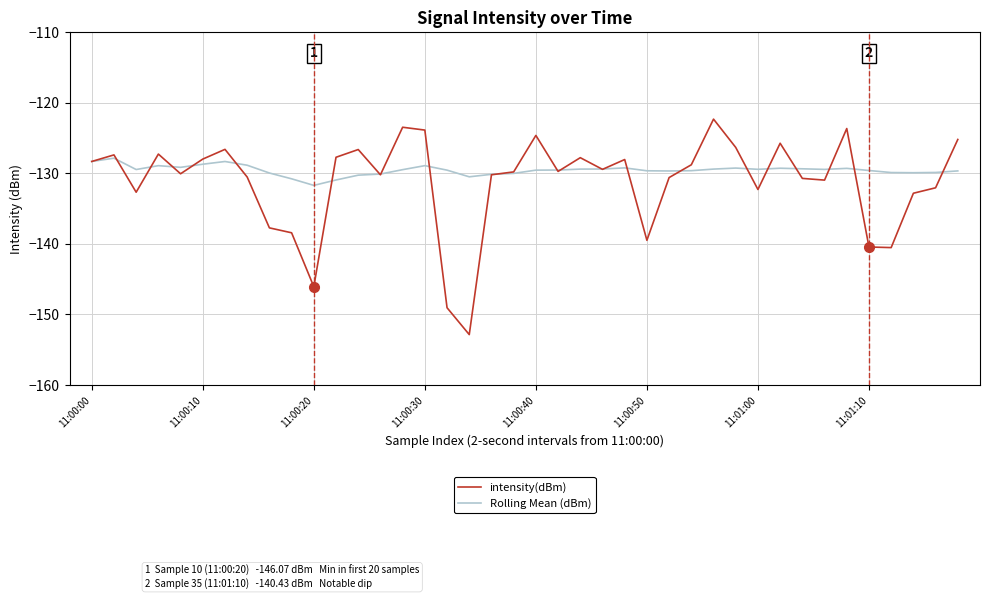

What is the average value of the intensity(dBm) series?

-131.2